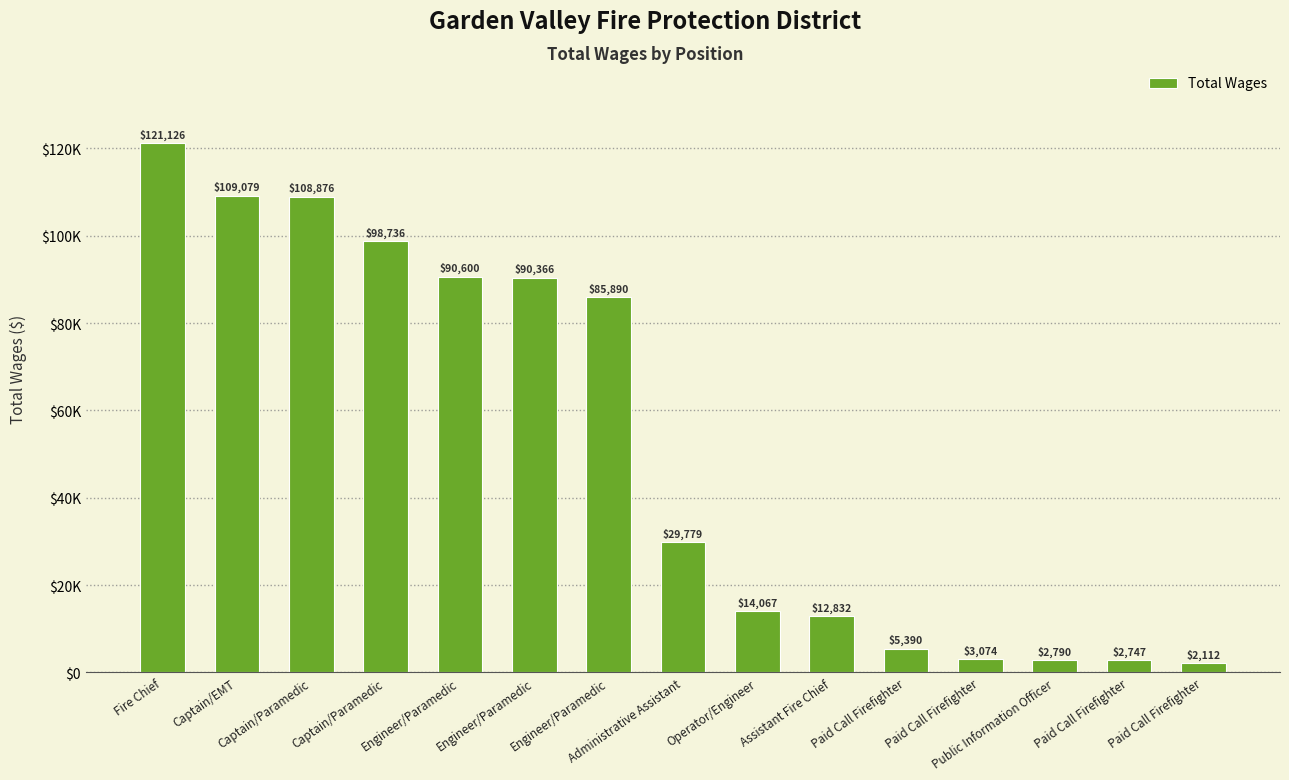

Rank the categories by value from lowest to highest.

Paid Call Firefighter, Paid Call Firefighter, Public Information Officer, Paid Call Firefighter, Paid Call Firefighter, Assistant Fire Chief, Operator/Engineer, Administrative Assistant, Engineer/Paramedic, Engineer/Paramedic, Engineer/Paramedic, Captain/Paramedic, Captain/Paramedic, Captain/EMT, Fire Chief